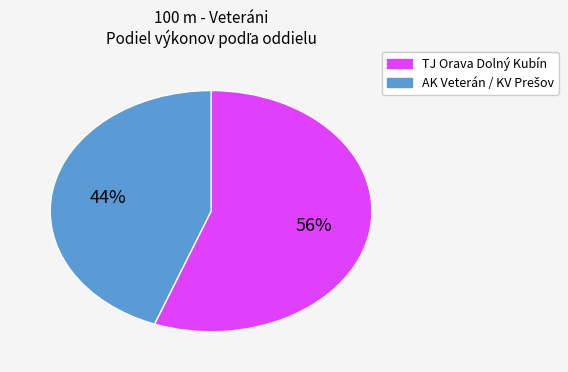

To the nearest percent, what is the average slice percentage?

50%